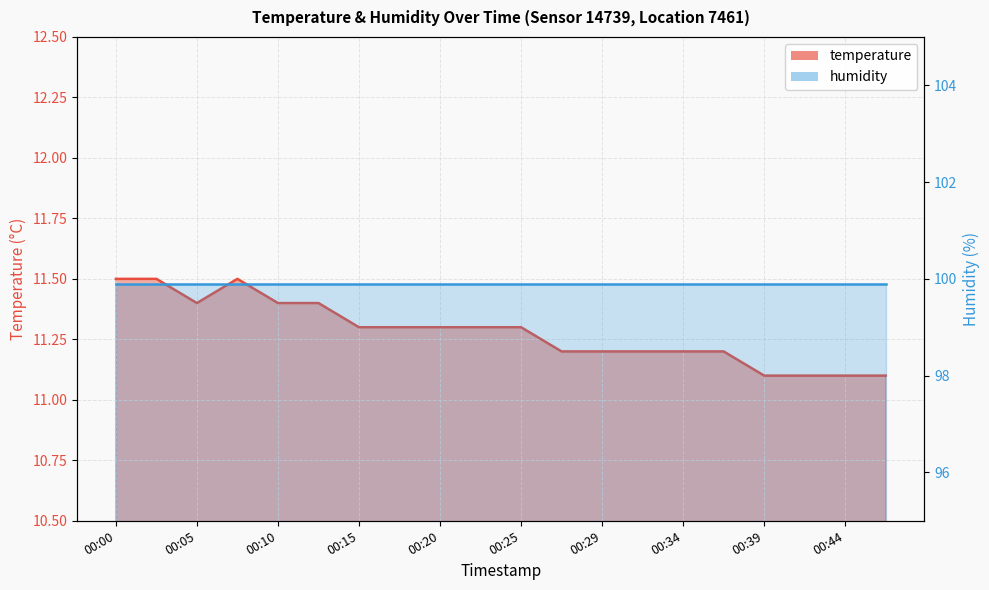

Reading left to right, transcribe all the data shown in this chart.

00:00=11.5	00:02=11.5	00:05=11.4	00:07=11.5	00:10=11.4	00:12=11.4	00:15=11.3	00:17=11.3	00:20=11.3	00:22=11.3	00:25=11.3	00:27=11.2	00:29=11.2	00:32=11.2	00:34=11.2	00:37=11.2	00:39=11.1	00:42=11.1	00:44=11.1	00:47=11.1